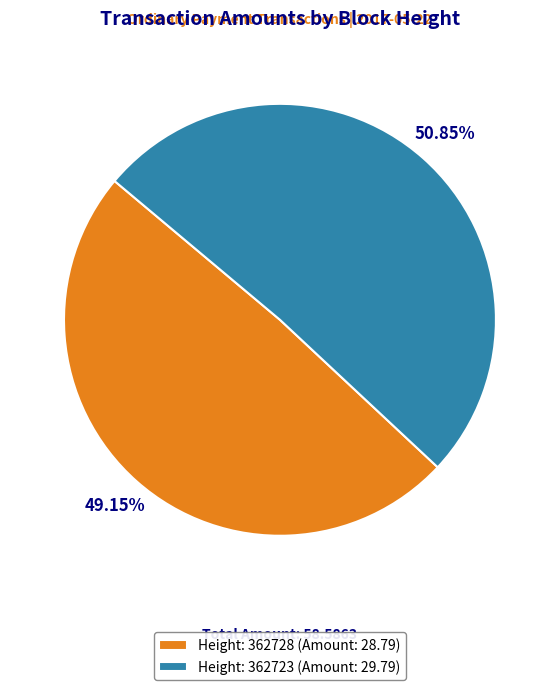

What is the majority slice?

Height: 362723 (Amount: 29.79)